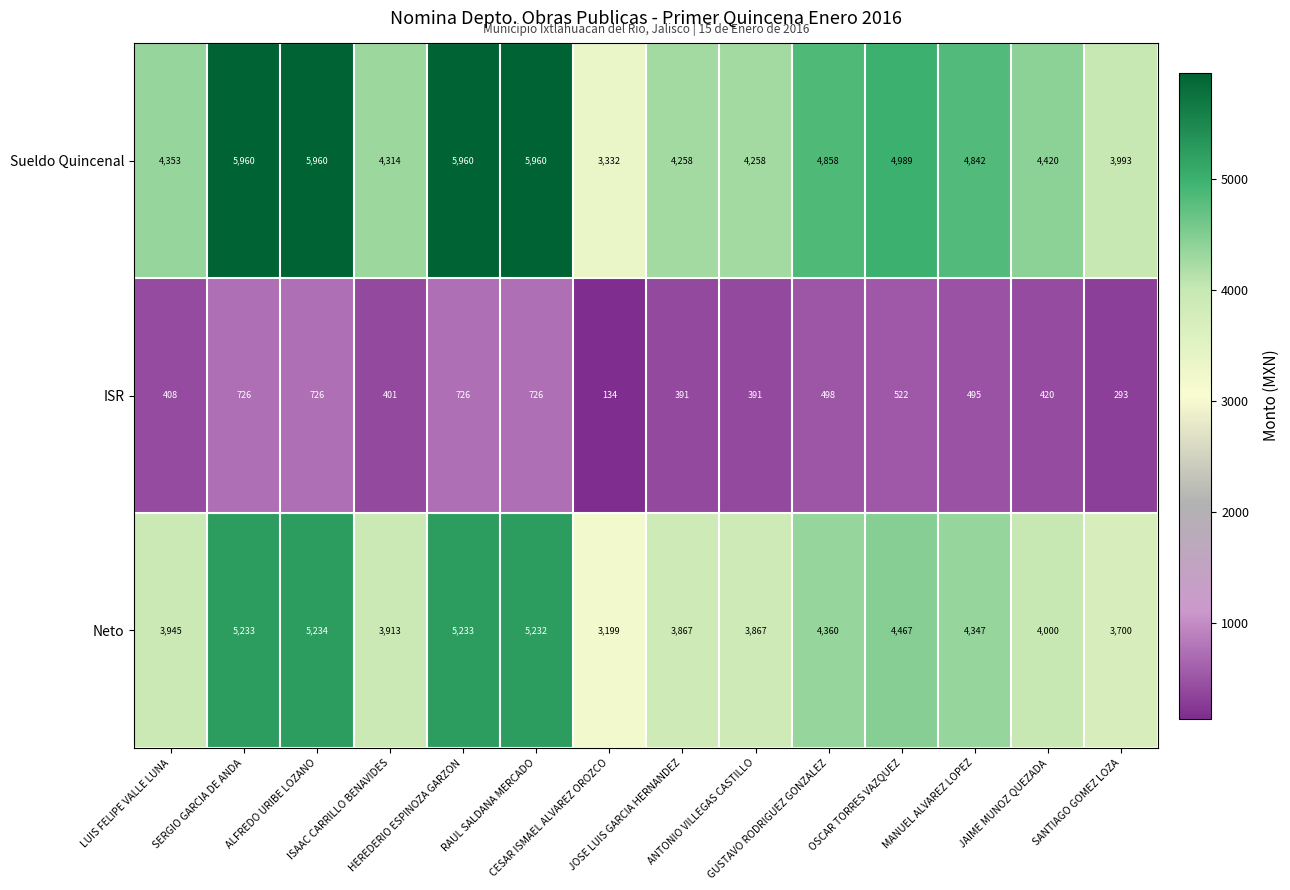

List the series in order of their peak value, highest first.

Sueldo Quincenal, Neto, ISR